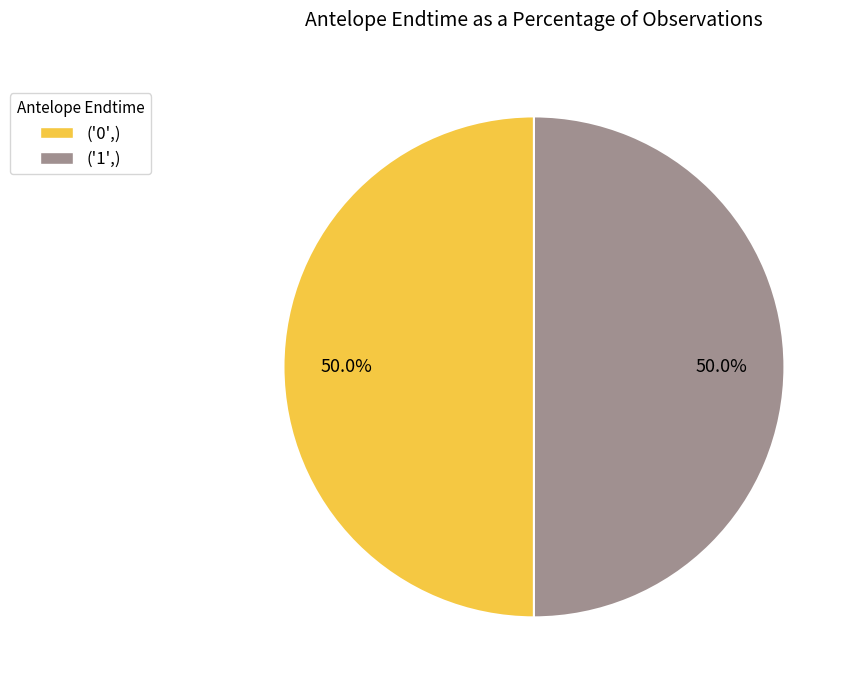

The ('1',) slice represents 59% of the pie. True or false?

False